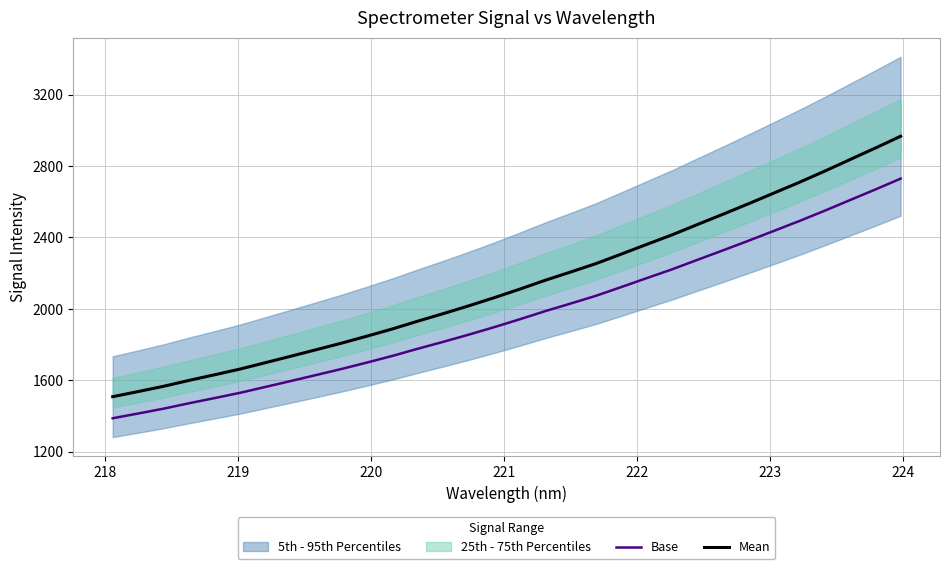

True or false: Mean and Base intersect in this chart.

False